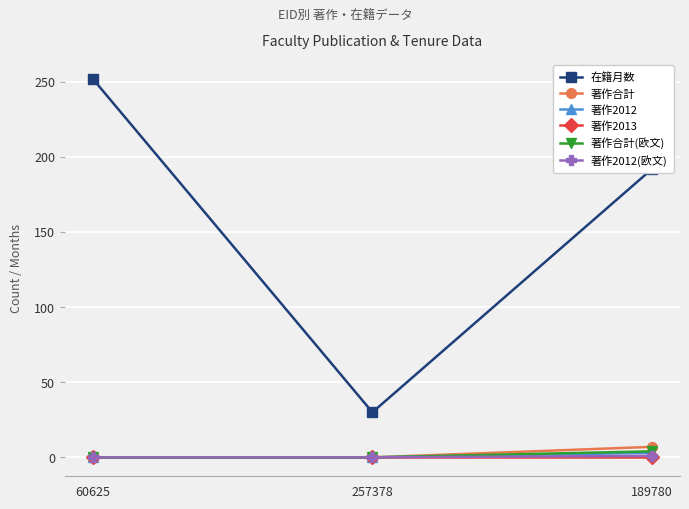

Which series changed the most between 257378 and 189780?

在籍月数